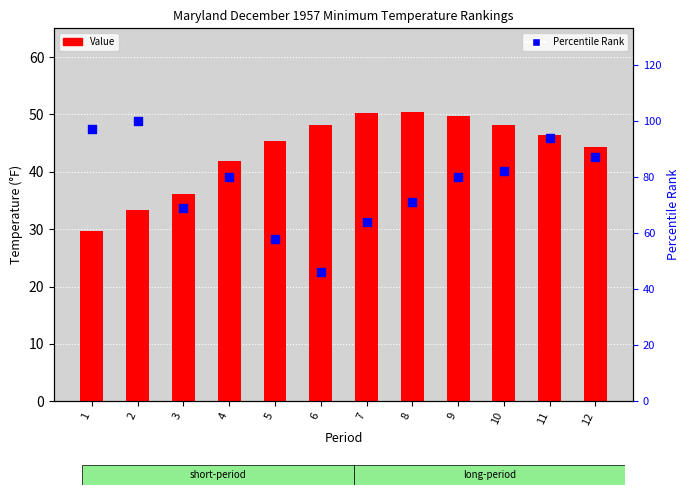

Which series has the widest spread of Y values?

Percentile Rank